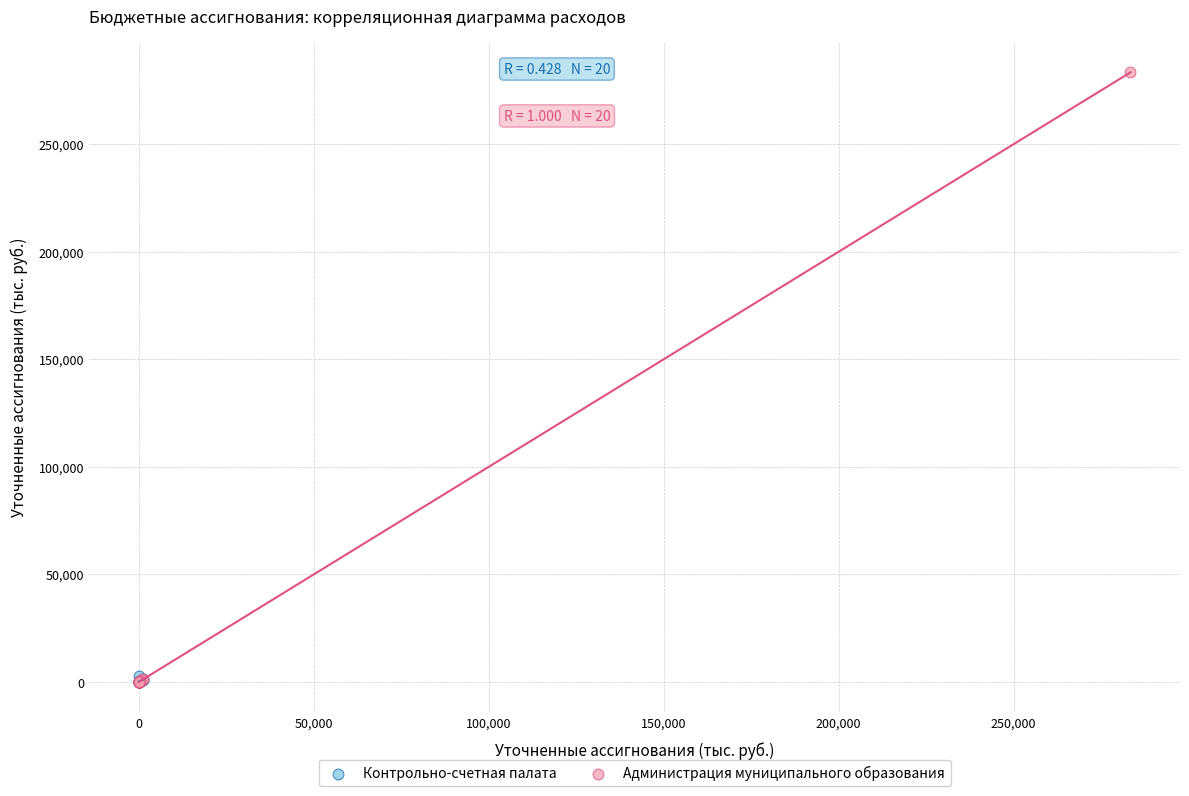

Which series contains the highest Y value?

Администрация муниципального образования